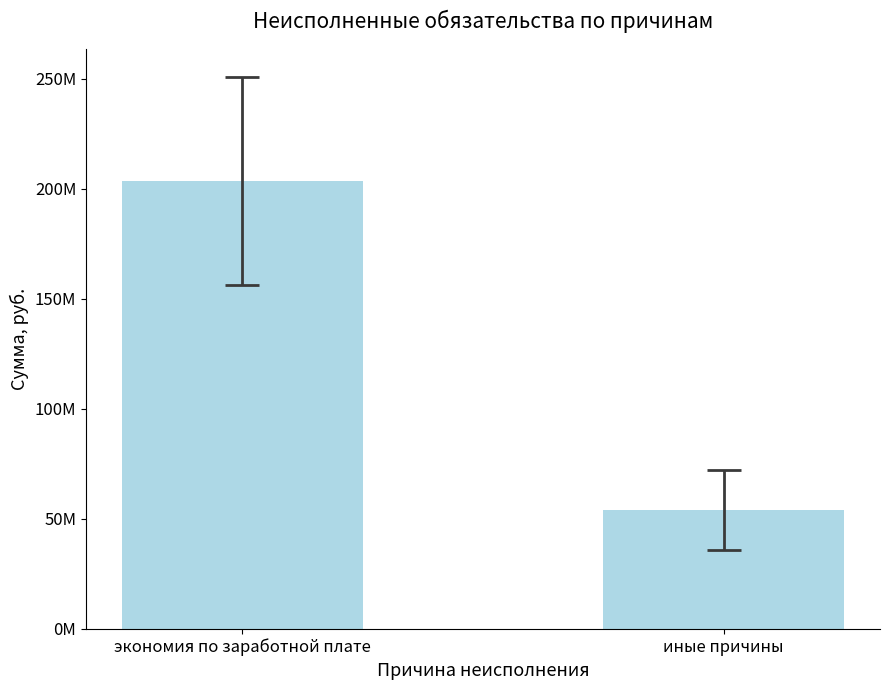

Between иные причины and экономия по заработной плате, which is larger?

экономия по заработной плате